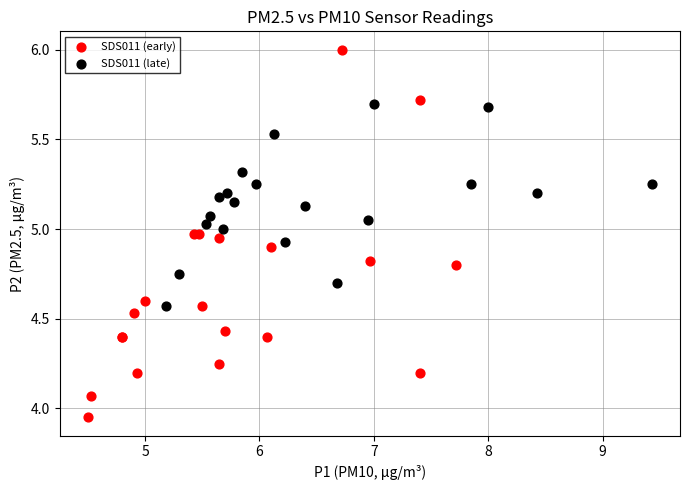

What are all the series names shown in the legend?

SDS011 (early), SDS011 (late)